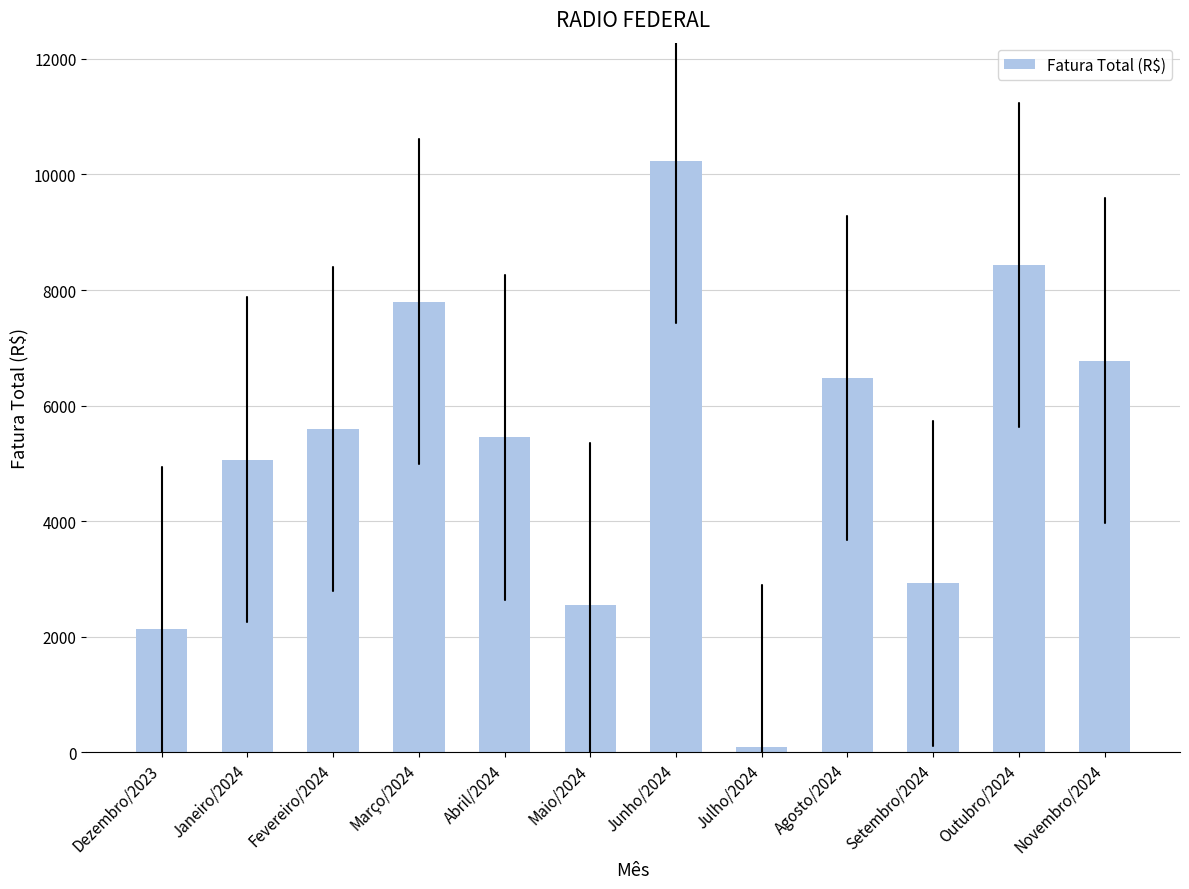

Reading right to left, transcribe all the data shown in this chart.

6777.1	8429.5	2924.7	6475.0	88.7	10233.5	2544.3	5451.1	7799.1	5592.0	5065.8	2130.0